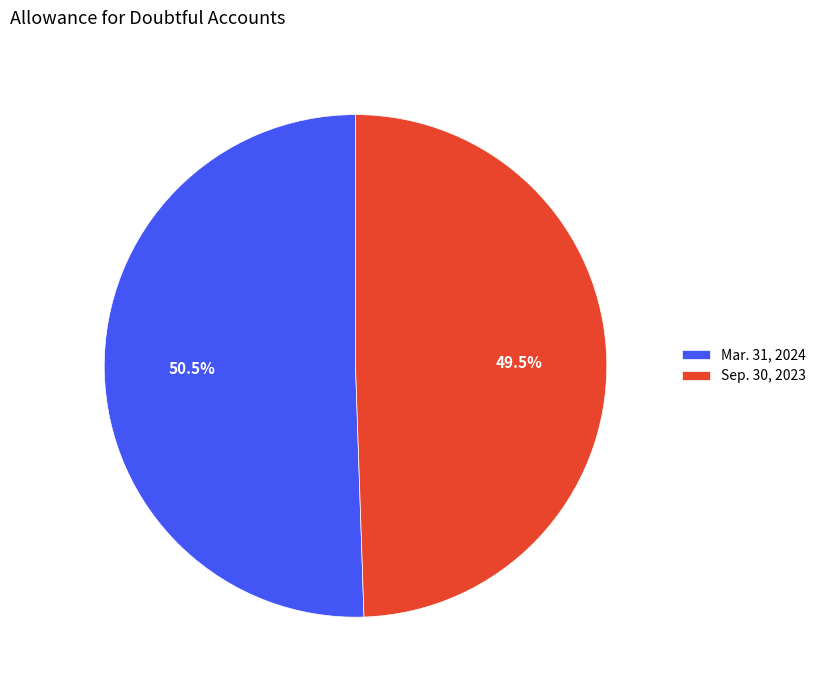

What is the total percentage of Sep. 30, 2023 and Mar. 31, 2024?

100.0%